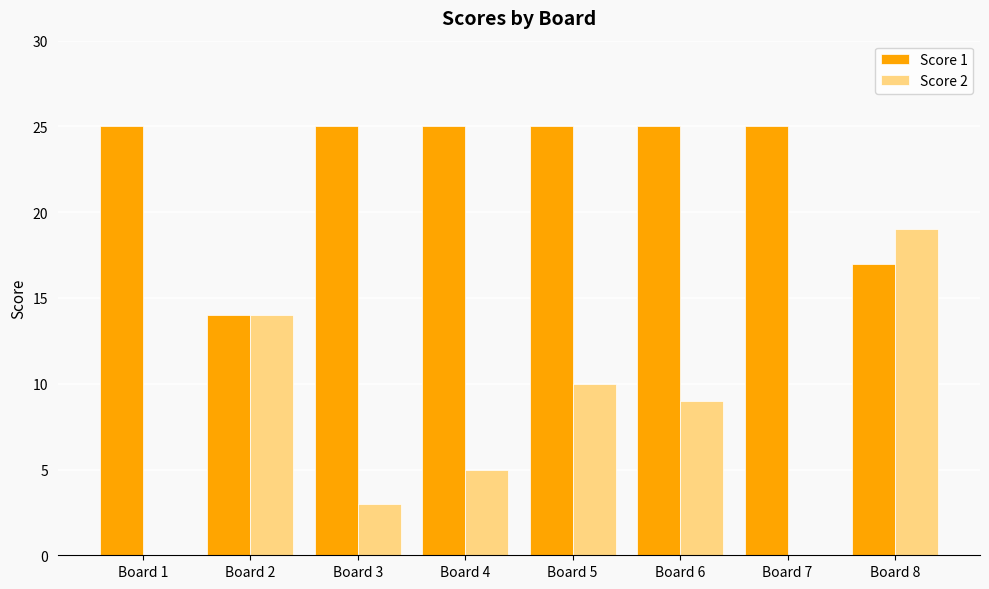

What is the highest value of the Score 2 series?

19